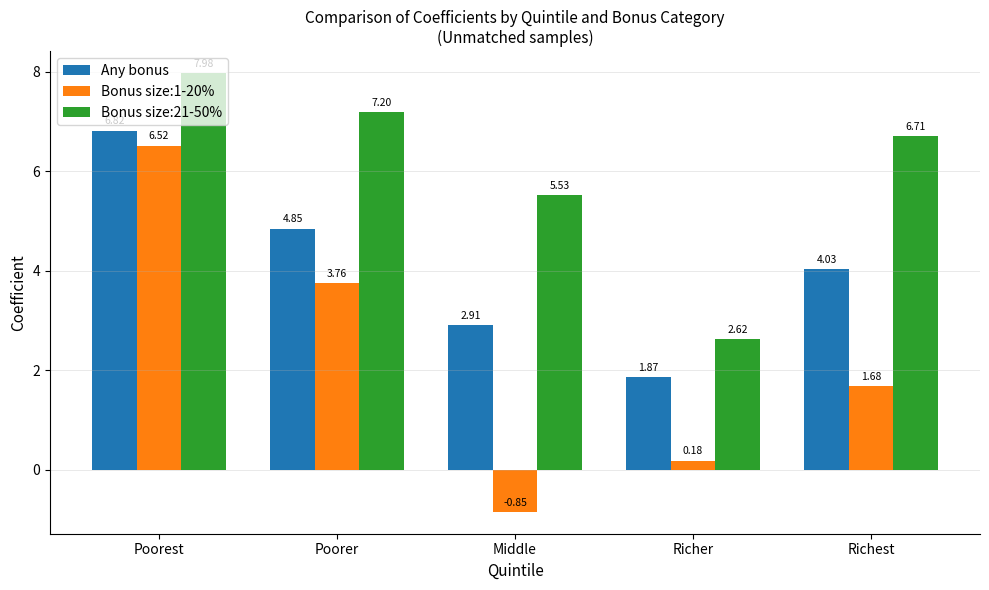

Where is Any bonus nearest to the value 4?

Richest